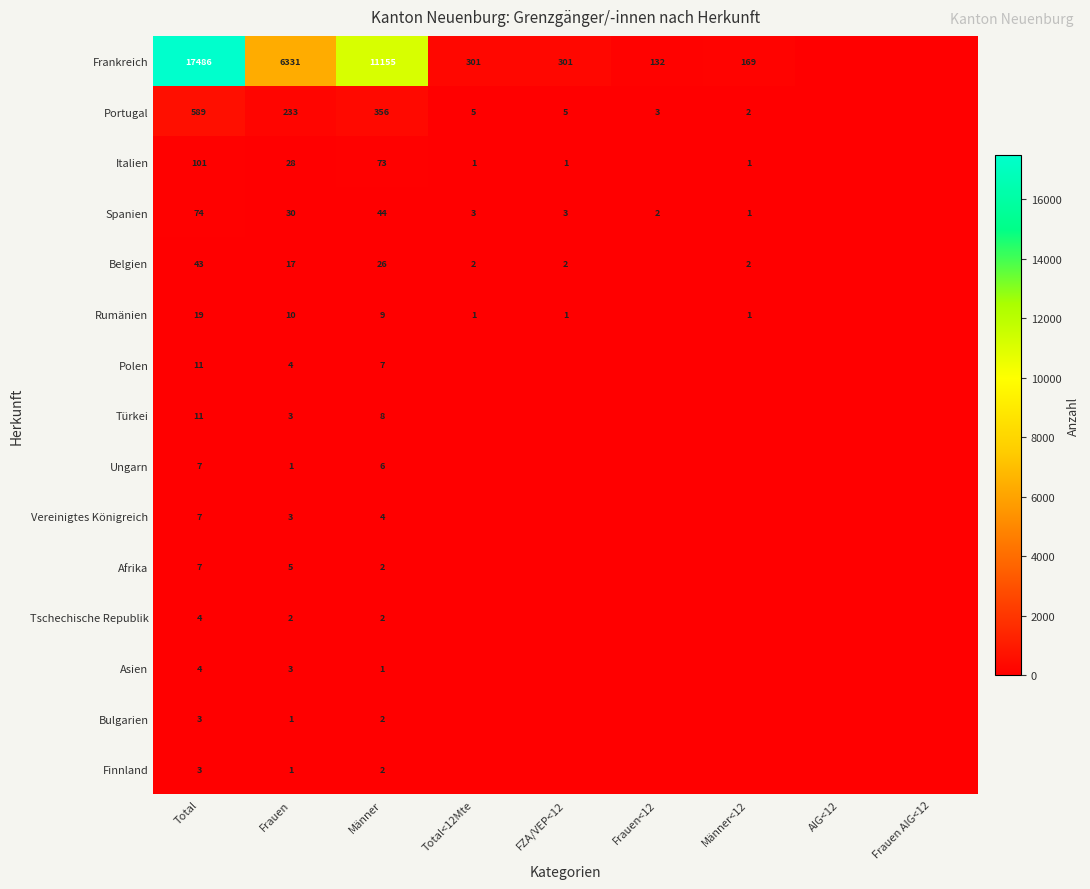

Which label corresponds to the smallest value in the chart?

AIG<12